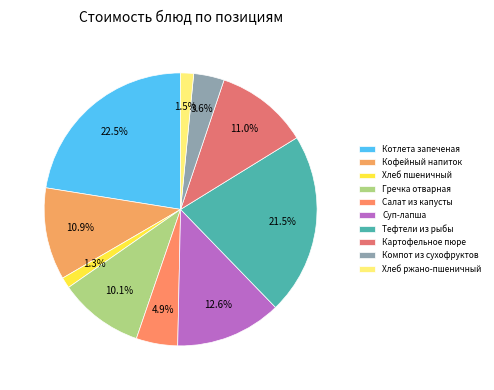

To the nearest percent, what portion does Гречка отварная represent?

10%